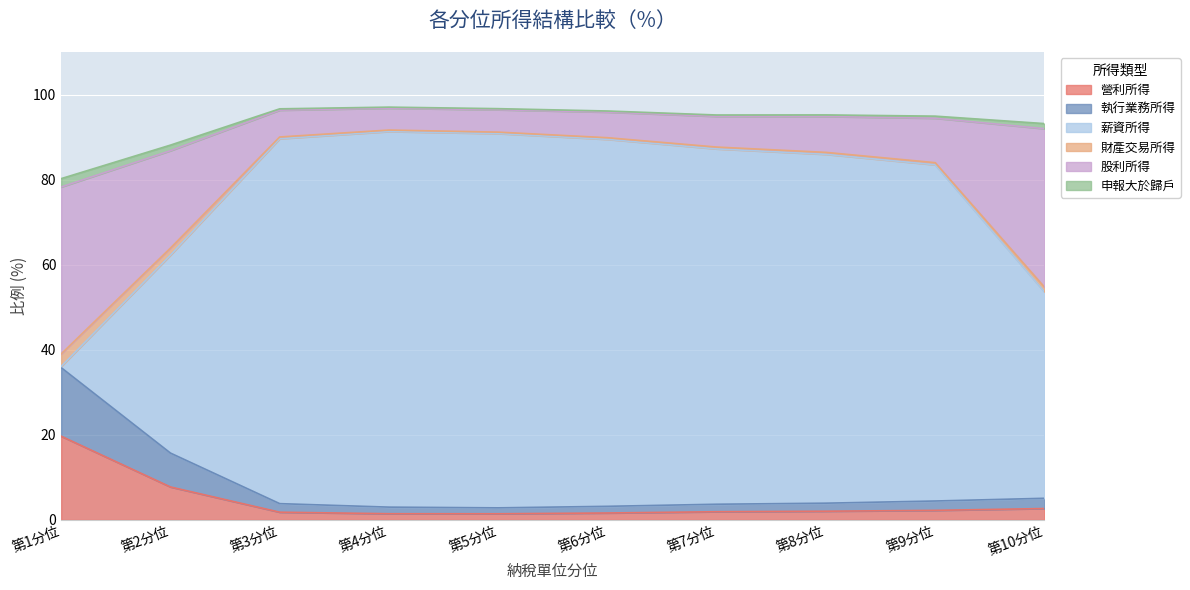

What is the highest value of the 營利所得 series?

19.7